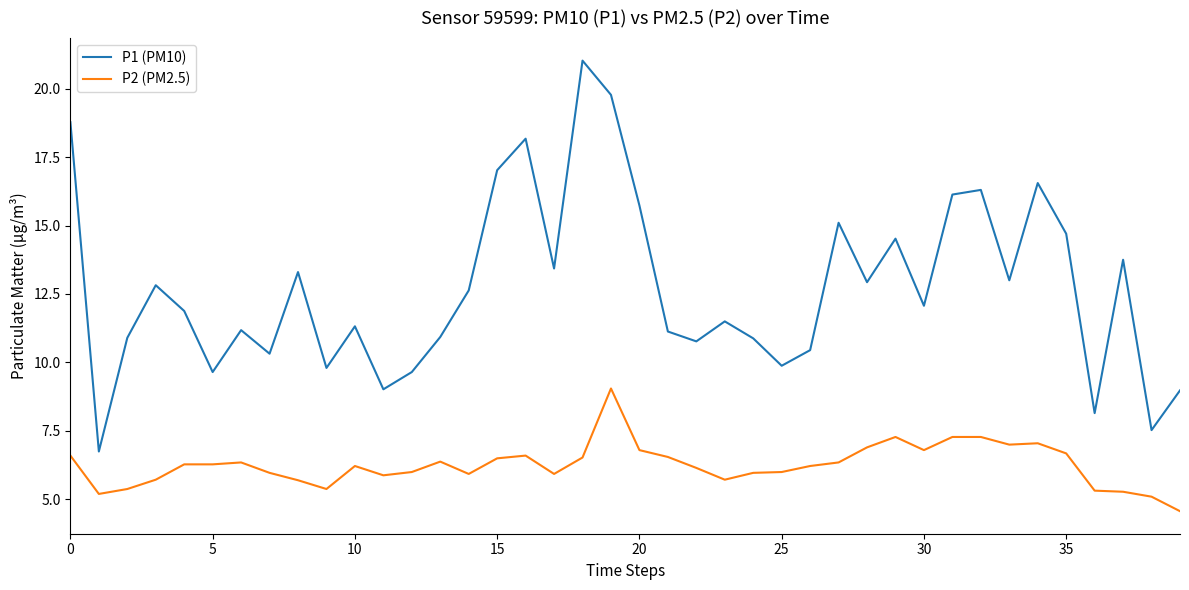

What is the maximum value shown in the chart?

21.0